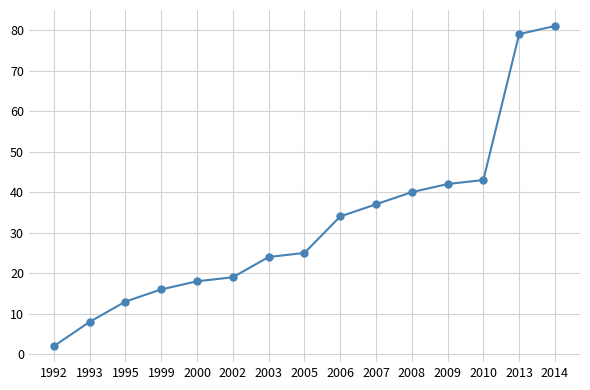

What is the change in value from 2000 to 2005?

+7